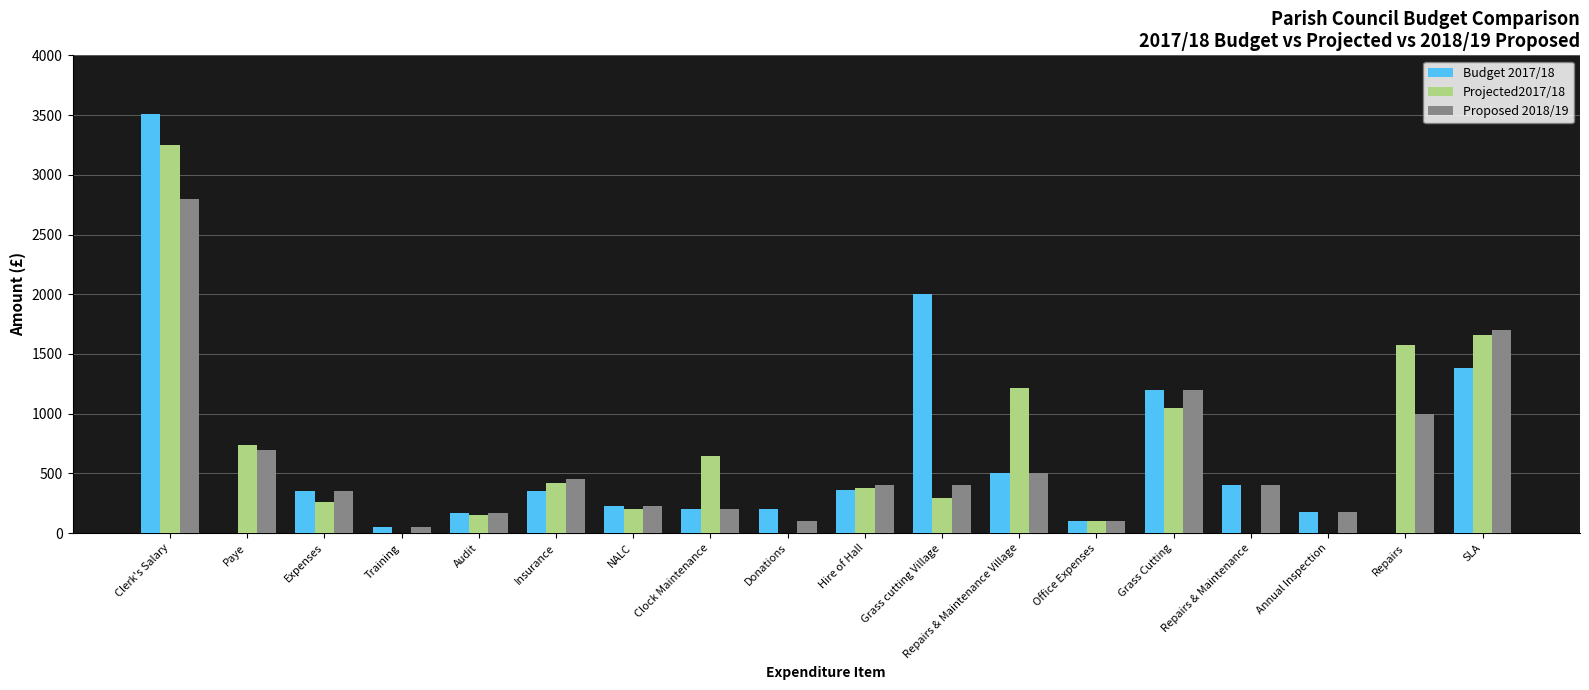

Which category has the highest value in the Proposed 2018/19 series?

Clerk's Salary